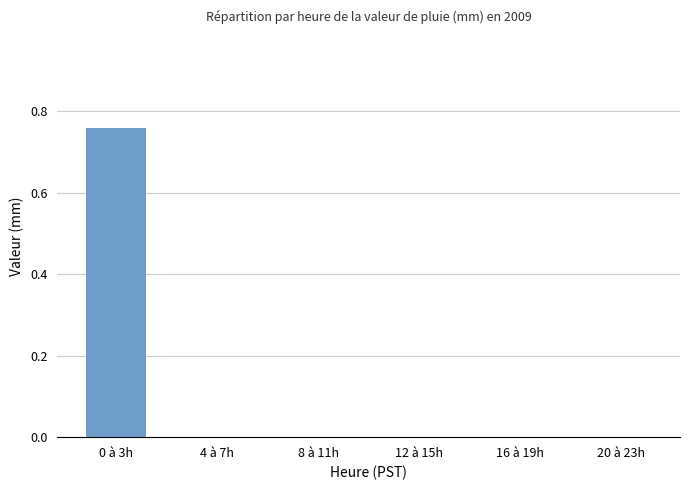

What is the average value?

0.1